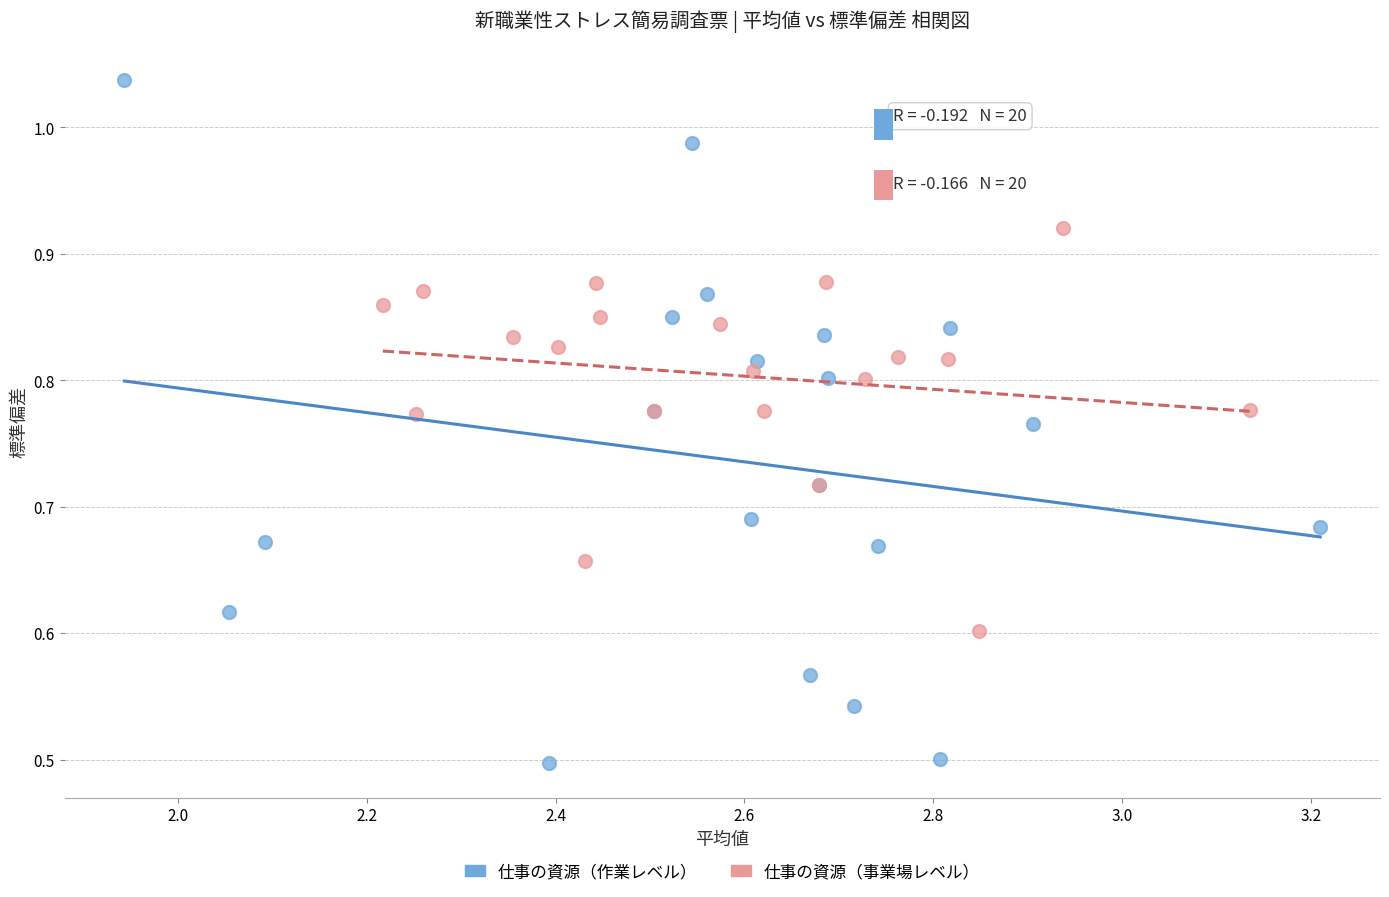

Which series contains the highest Y value?

仕事の資源（作業レベル）